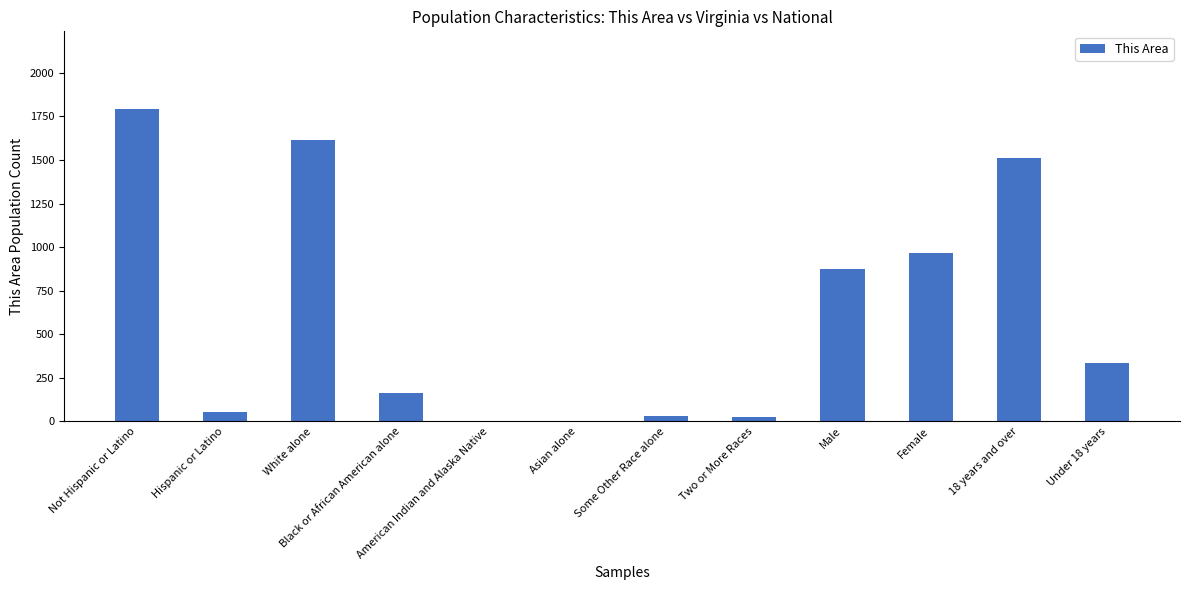

What is the greatest value displayed?

1790